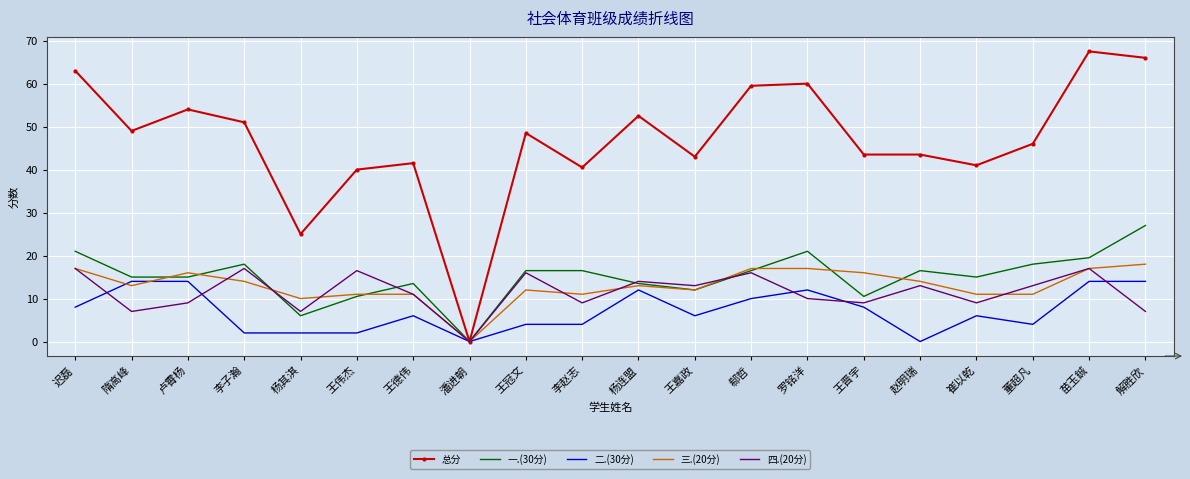

True or false: 总分 has a value of 51.0 at 李子瀚.

True